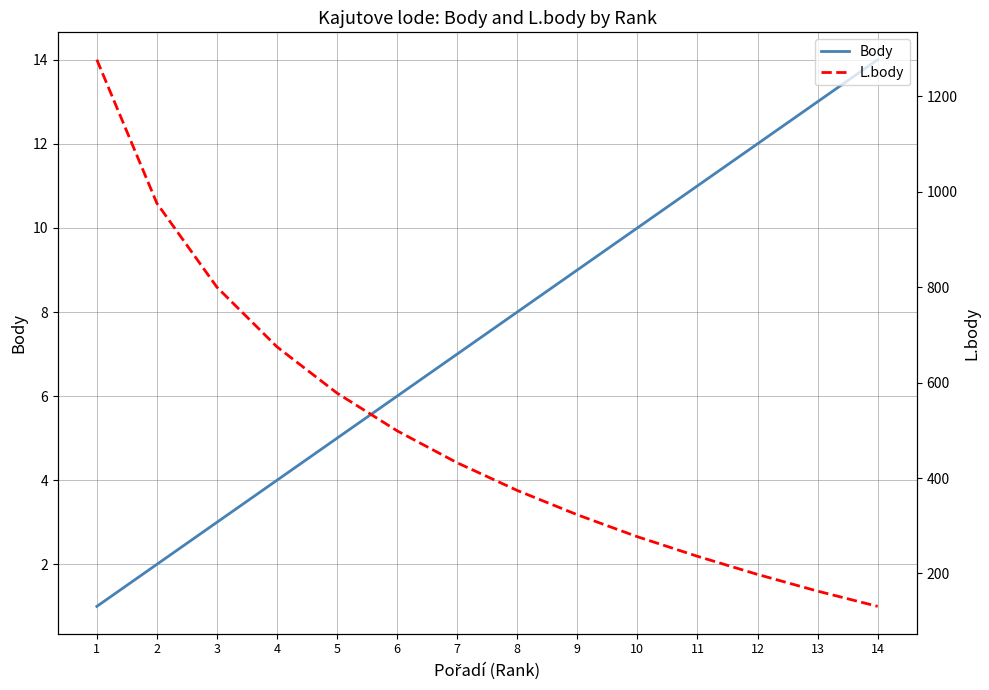

How many lines are shown in the chart?

2